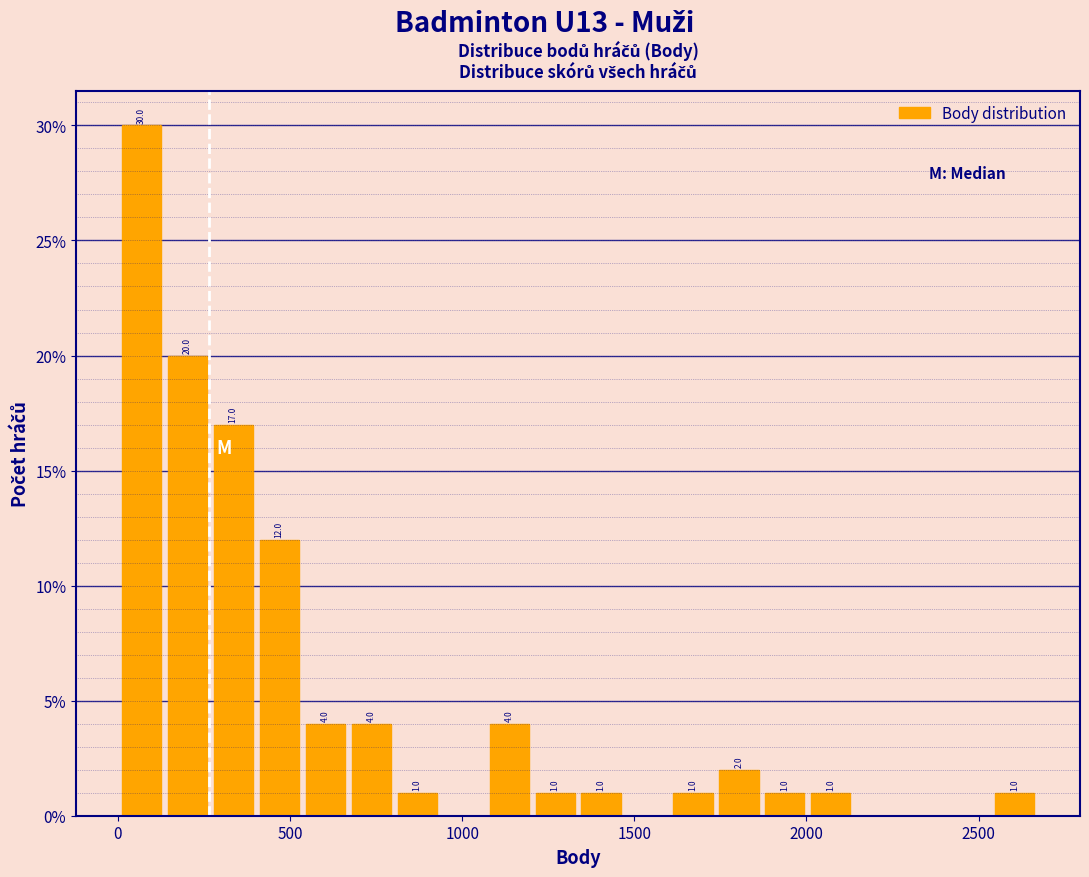

Read against the x-axis, roughly where is the centre of the tallest bar?

50